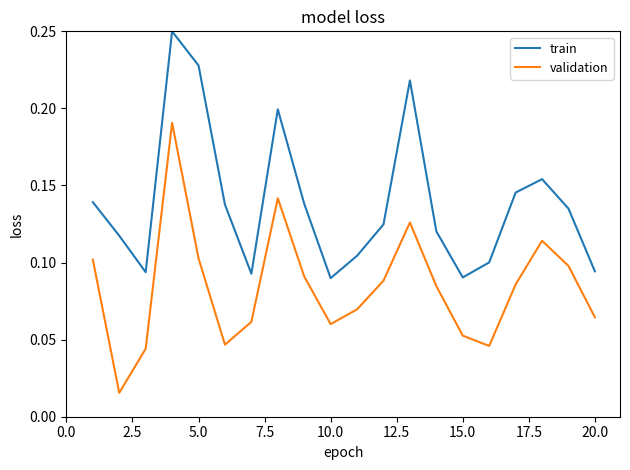

True or false: train and validation cross at least once.

False